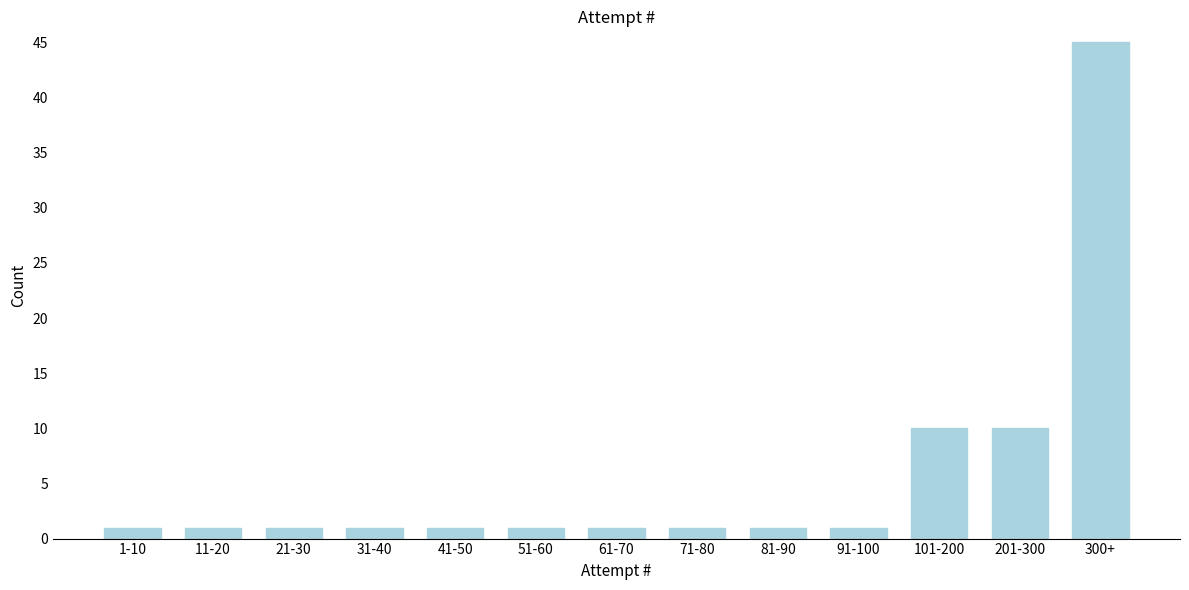

Reading right to left, list all the values displayed in this chart.

45	10	10	1	1	1	1	1	1	1	1	1	1